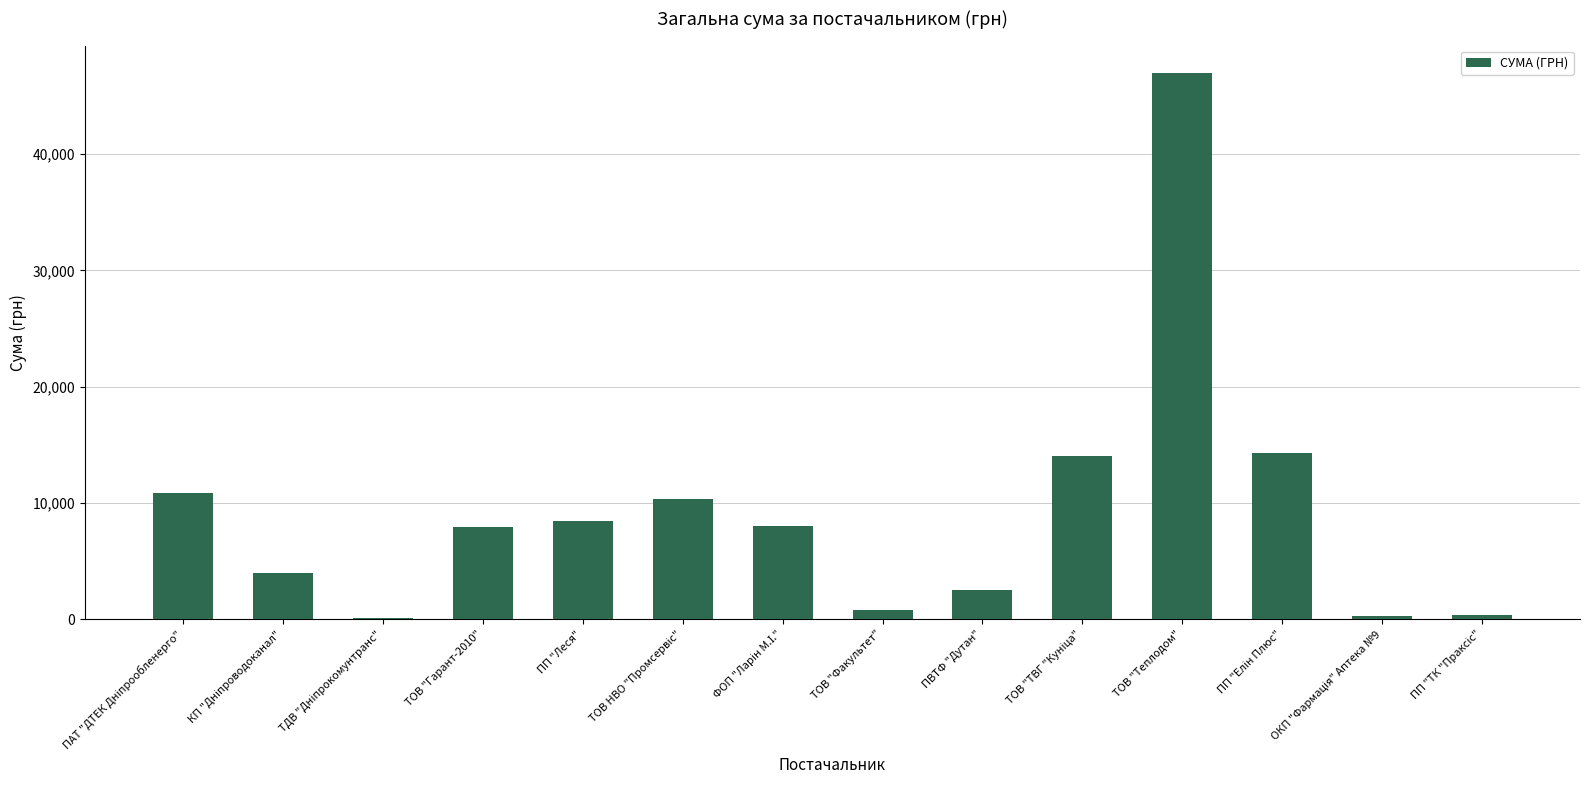

True or false: the data shows 8432.8 at ПП "Леся".

True